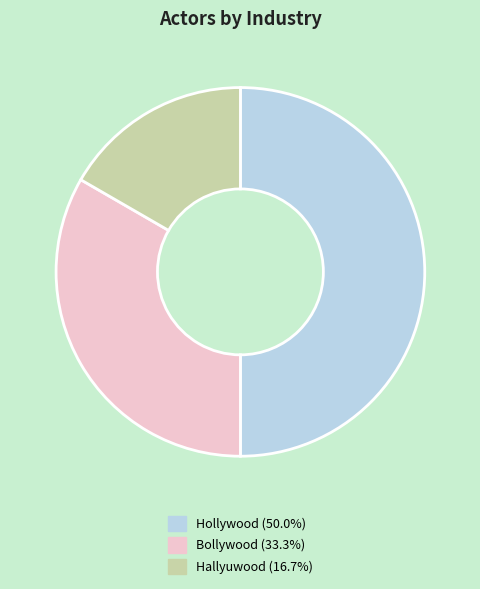

Is Hallyuwood (16.7%) the majority of the pie?

No